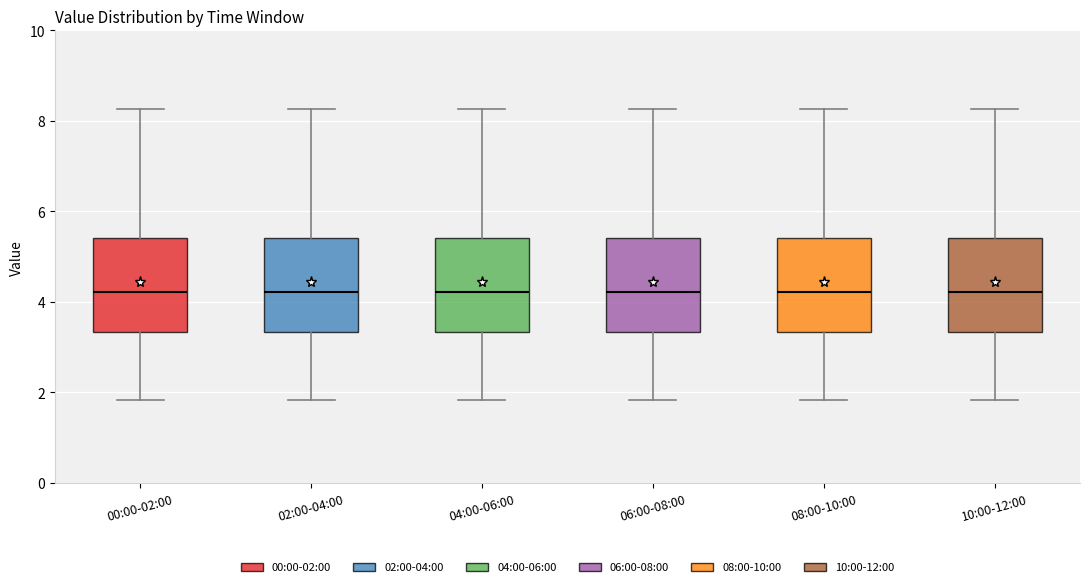

Reading left to right, read every box against the y-axis: the position of its median line, the range the box covers, and the ends of its whiskers. The values are not printed on the chart, so give them approximately, as read against the axis.

00:00-02:00: median 4.2, box 3.4 to 5.4, whiskers 1.8 to 8.2
02:00-04:00: median 4.2, box 3.4 to 5.4, whiskers 1.8 to 8.2
04:00-06:00: median 4.2, box 3.4 to 5.4, whiskers 1.8 to 8.2
06:00-08:00: median 4.2, box 3.4 to 5.4, whiskers 1.8 to 8.2
08:00-10:00: median 4.2, box 3.4 to 5.4, whiskers 1.8 to 8.2
10:00-12:00: median 4.2, box 3.4 to 5.4, whiskers 1.8 to 8.2